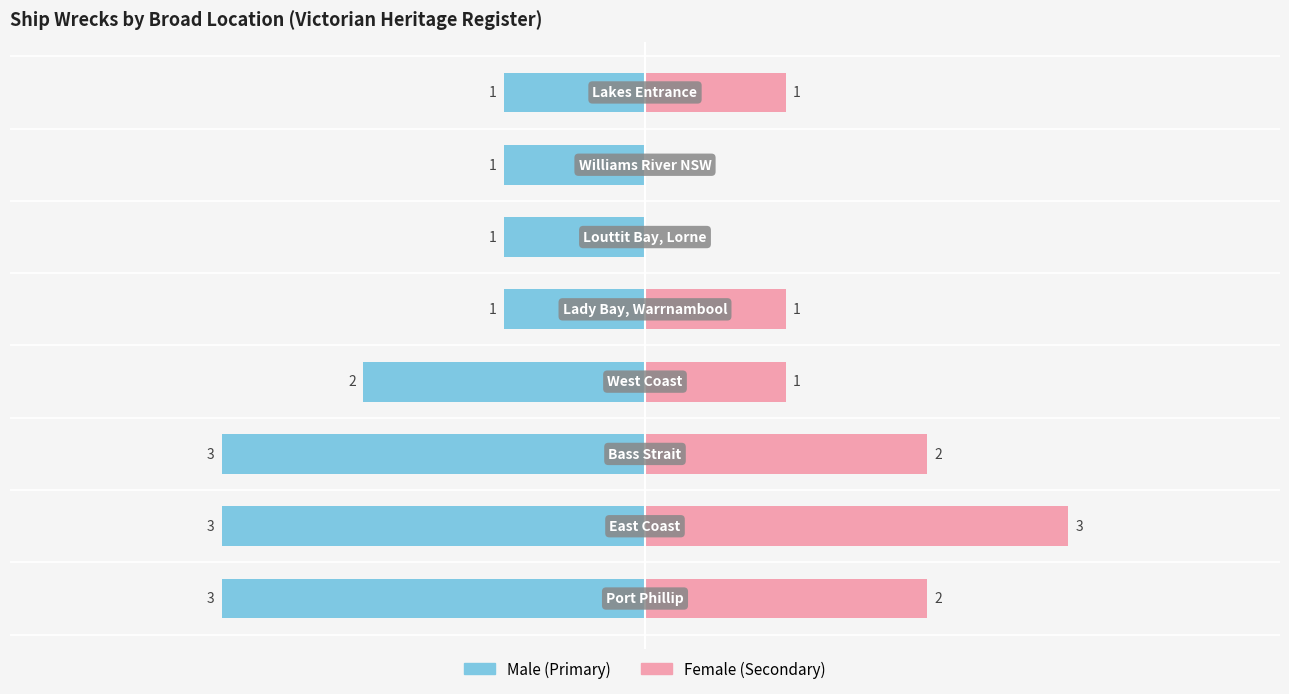

Is the value of Primary Count at 1 greater than the value of Secondary Count at 4?

No